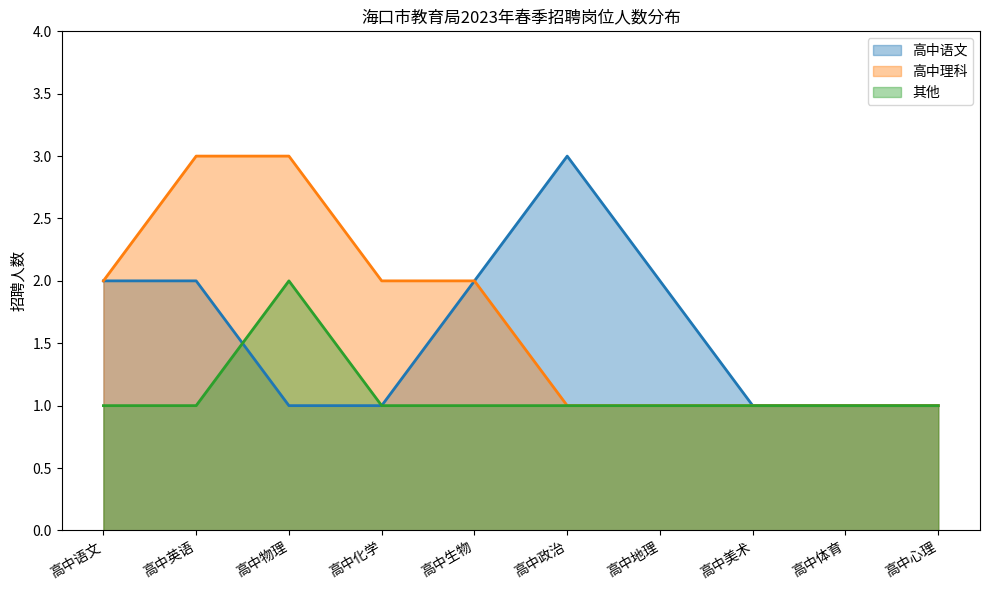

Between 高中英语 and 高中体育, which series saw the biggest shift?

高中理科